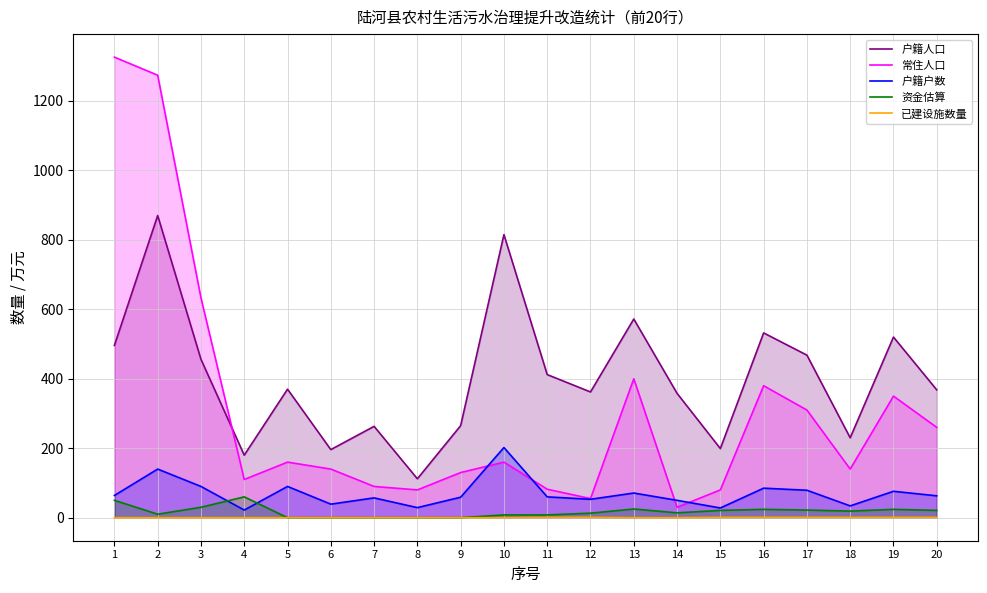

True or false: 常住人口 has a value of 82 at 11.

True